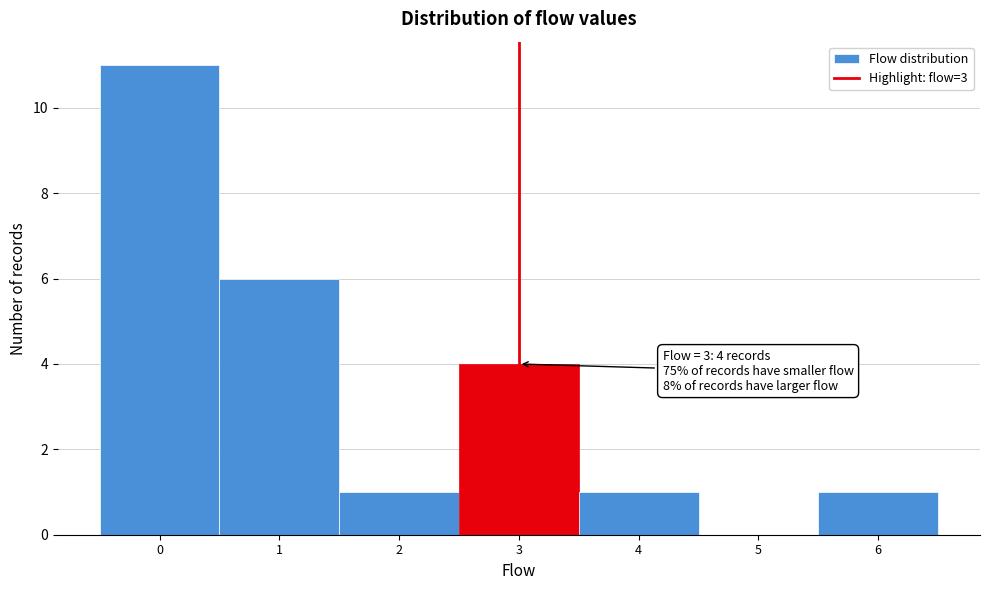

Which range on the x-axis has the tallest bar?

-0.5 to 0.5